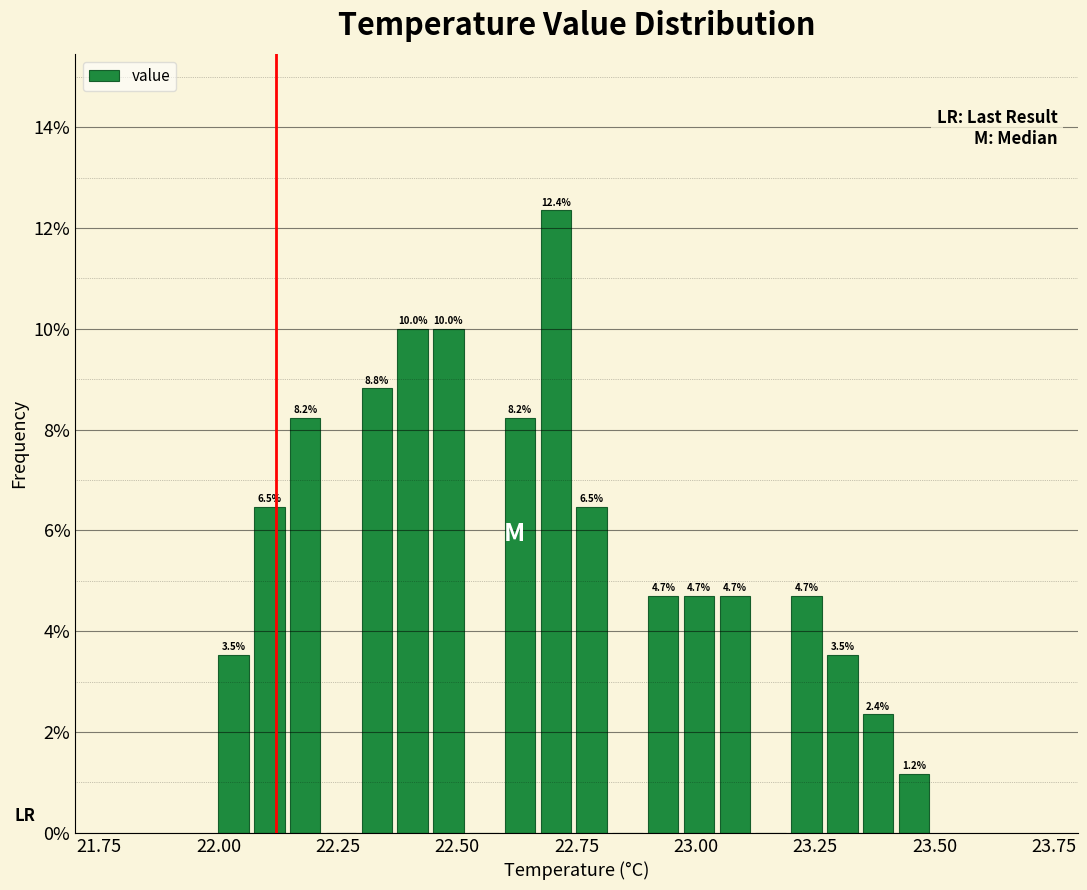

Read against the x-axis, roughly where is the centre of the tallest bar?

22.70